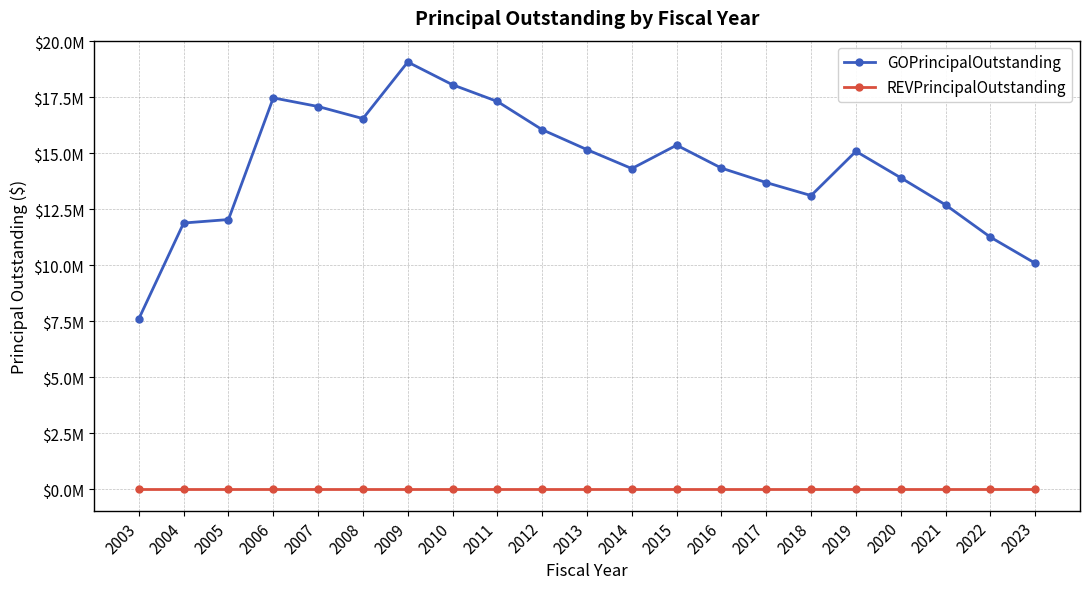

True or false: GOPrincipalOutstanding has a value of 4006551 at 2016.

False